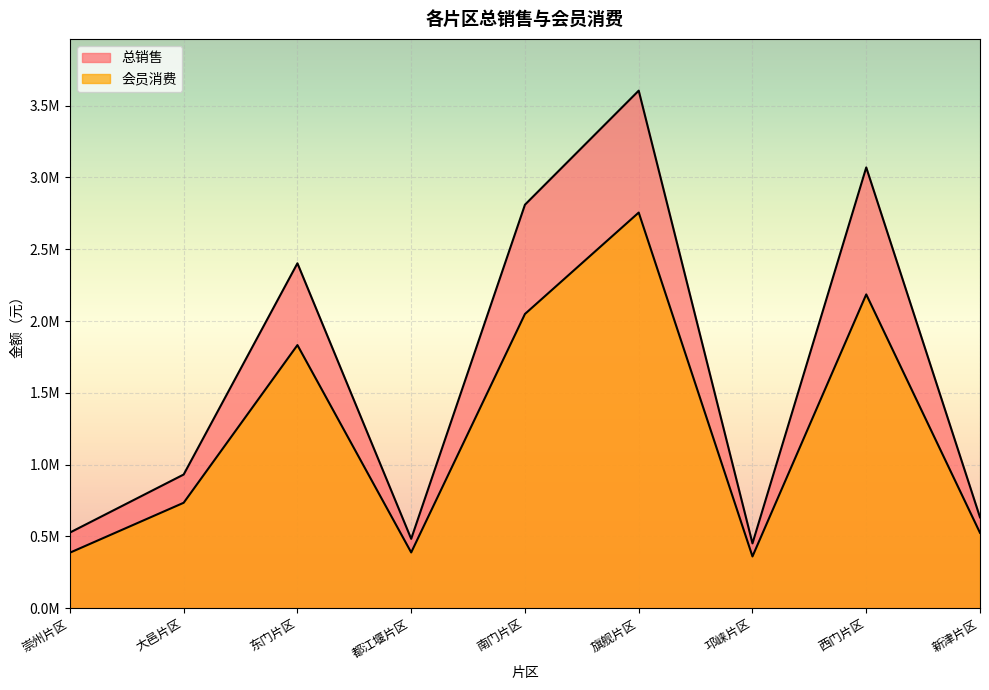

Read the 会员消费 value at 西门片区.

2185700.9